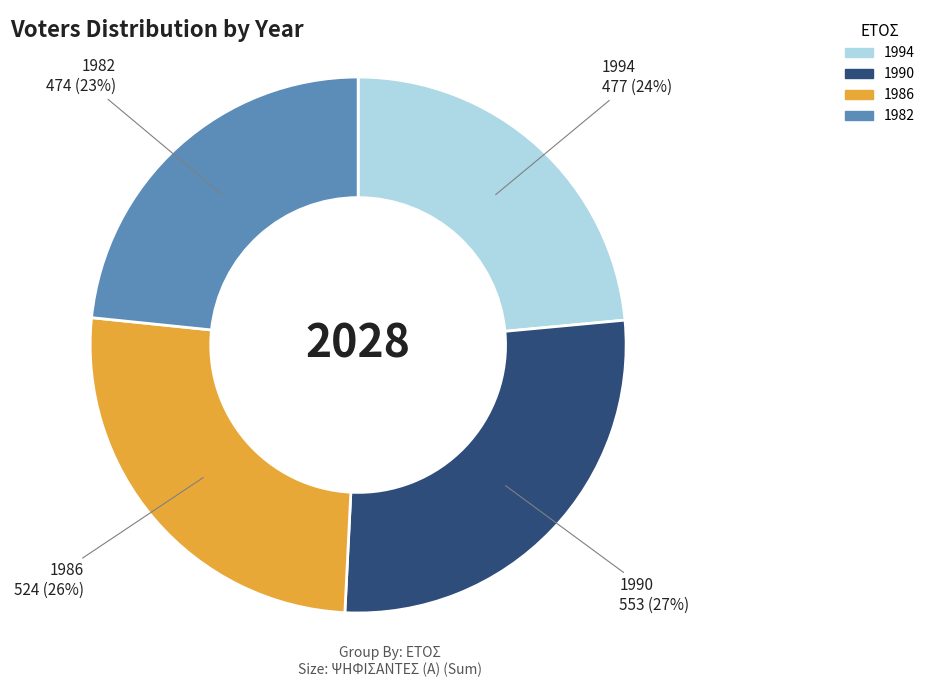

Is 1982 the majority of the pie?

No